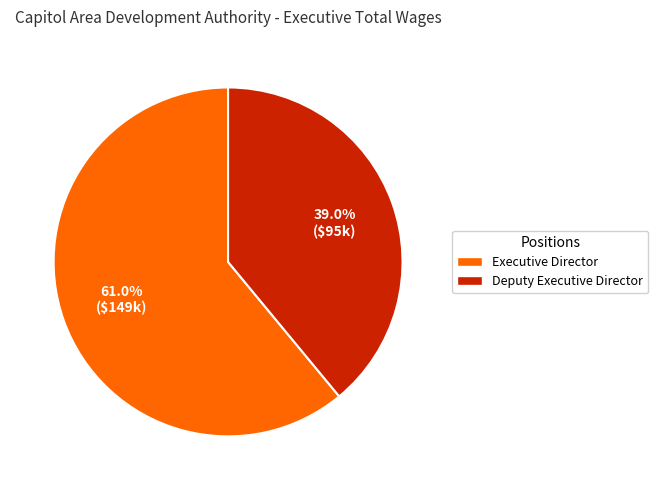

To the nearest percent, what is the difference between the Executive Director and Deputy Executive Director slice percentages?

22%